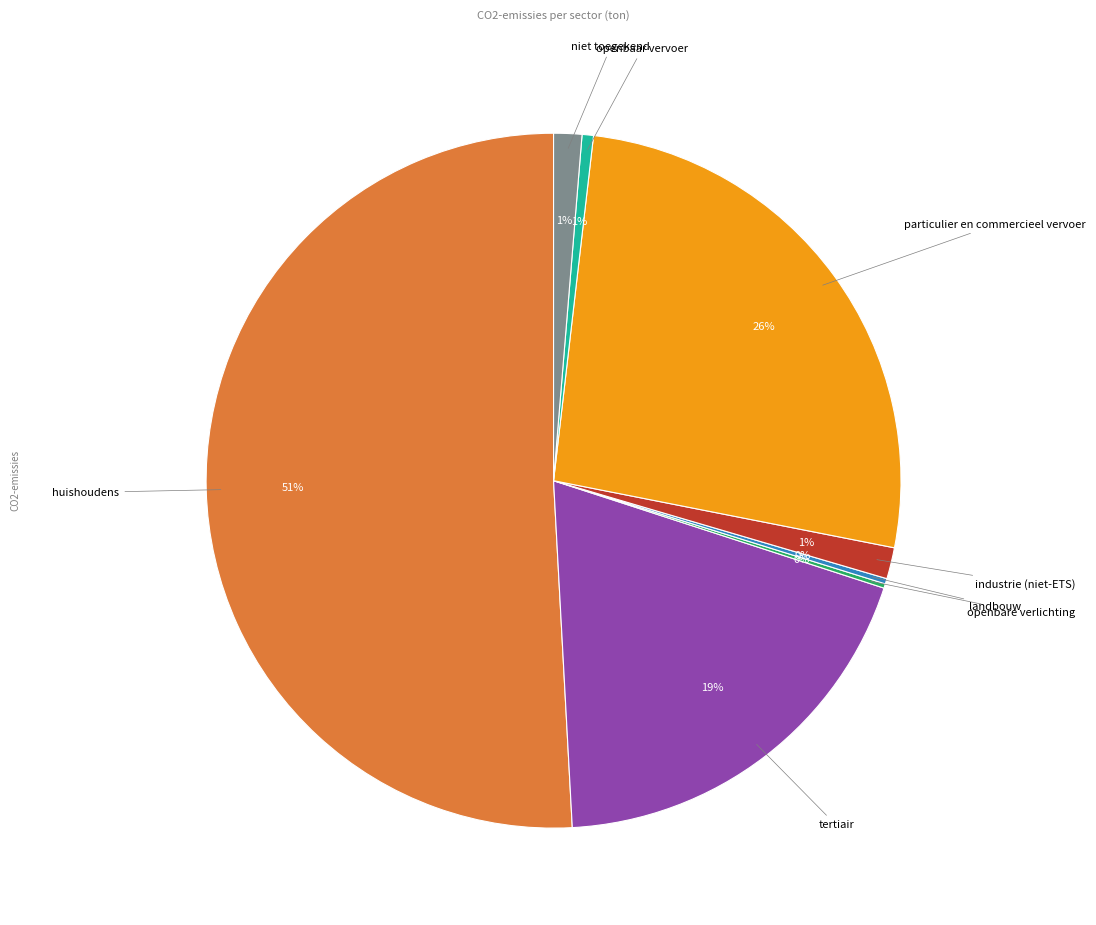

Is there any slice that represents more than half of the pie?

Yes